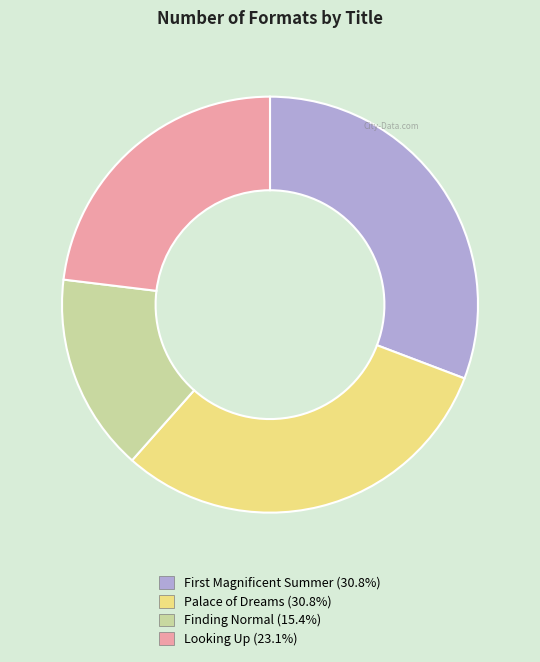

The Looking Up slice represents 23% of the pie. True or false?

True